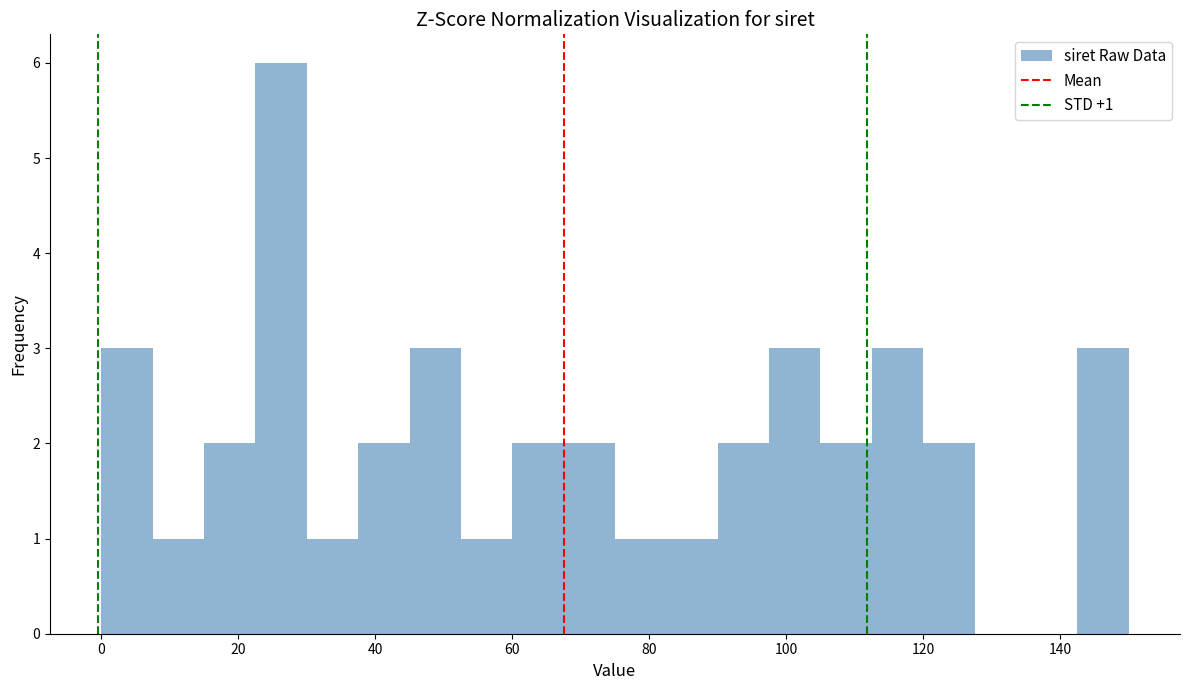

Read against the x-axis, roughly where is the centre of the tallest bar?

26